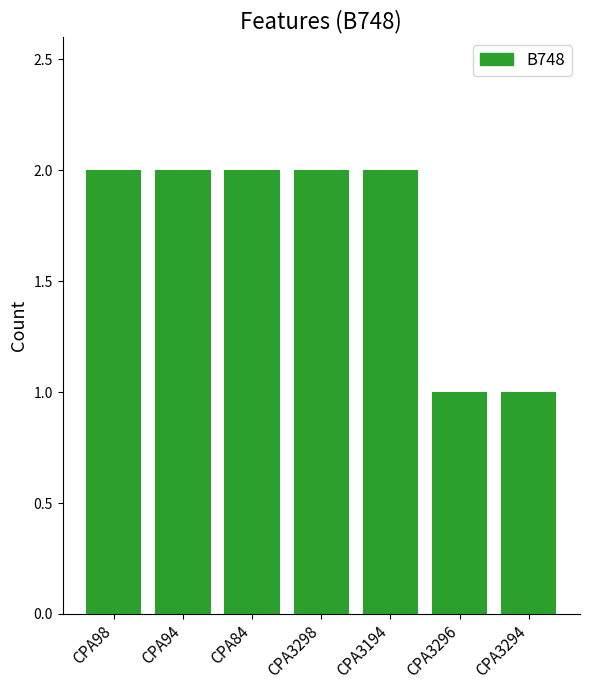

Reading left to right, what are all the values shown in this chart?

CPA98=2	CPA94=2	CPA84=2	CPA3298=2	CPA3194=2	CPA3296=1	CPA3294=1